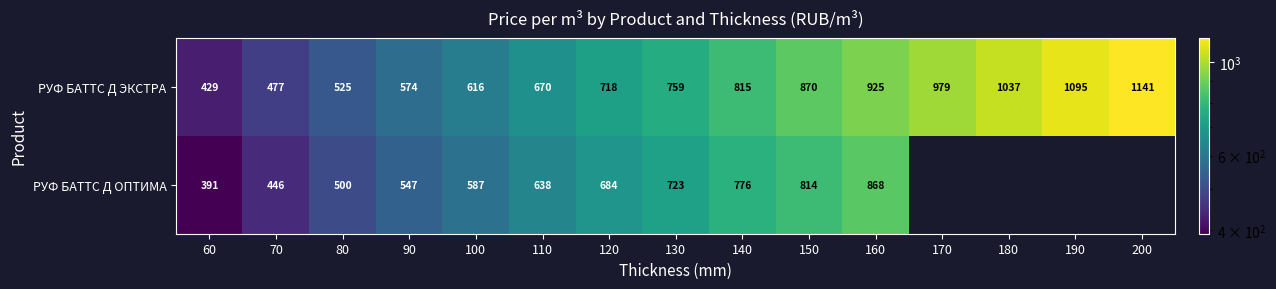

What is the difference between the highest and lowest values at 150?

56